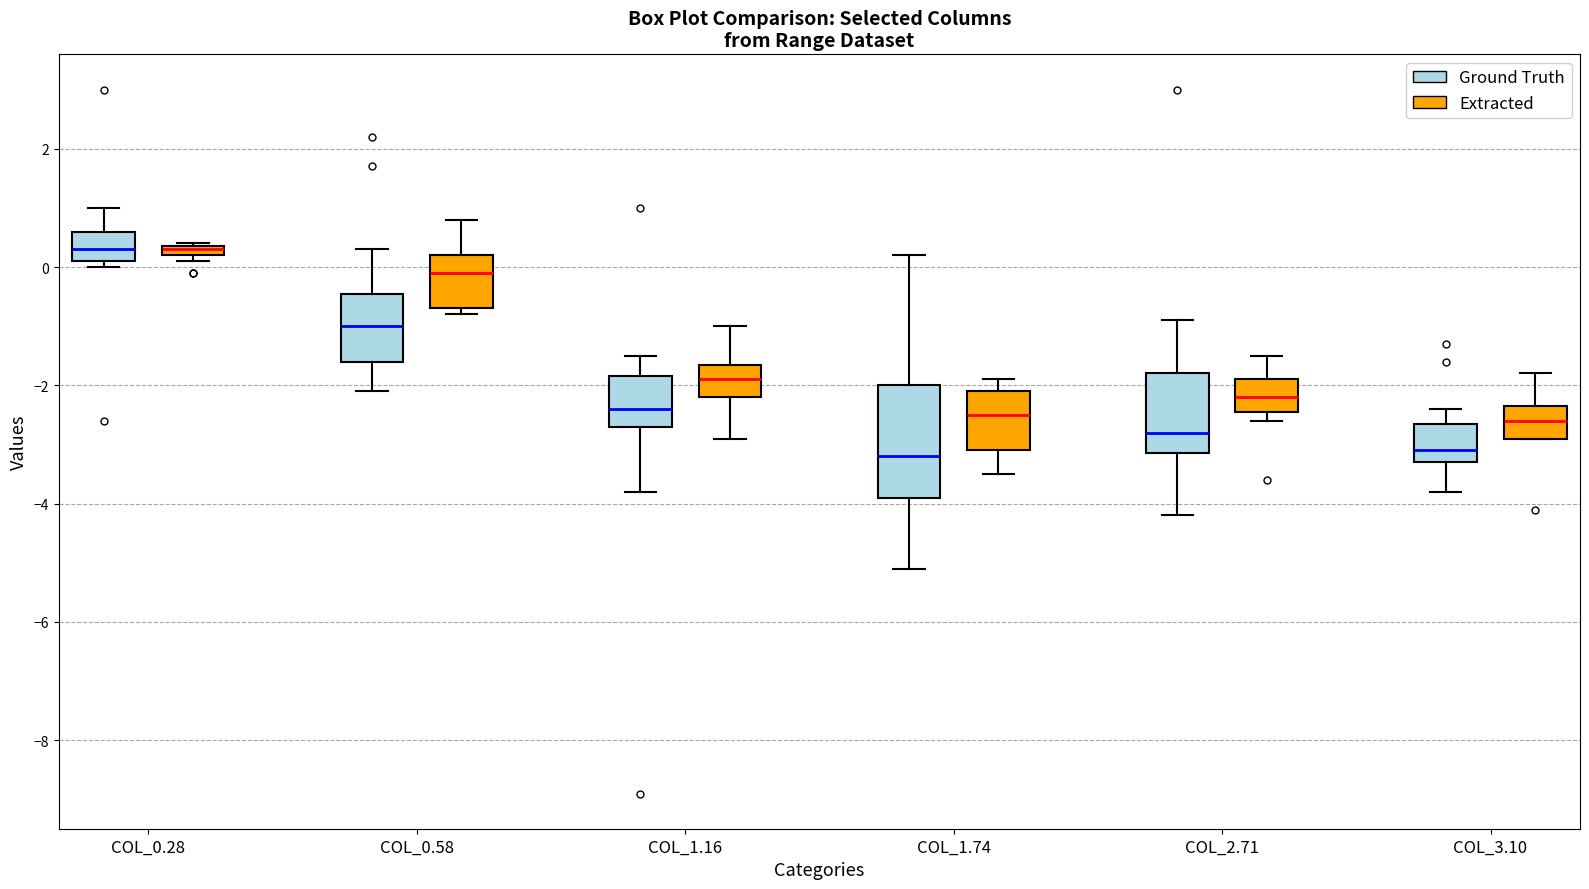

Which box is the tallest, from its lower edge to its upper edge?

COL_1.74 (Ground Truth)